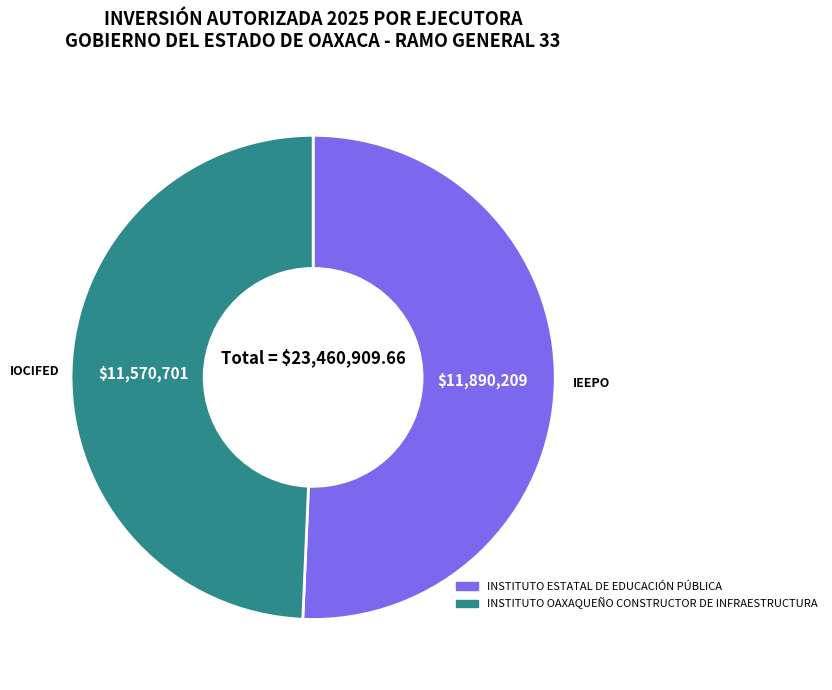

Is it true that INSTITUTO ESTATAL DE EDUCACIÓN PÚBLICA is 46% of the pie?

False